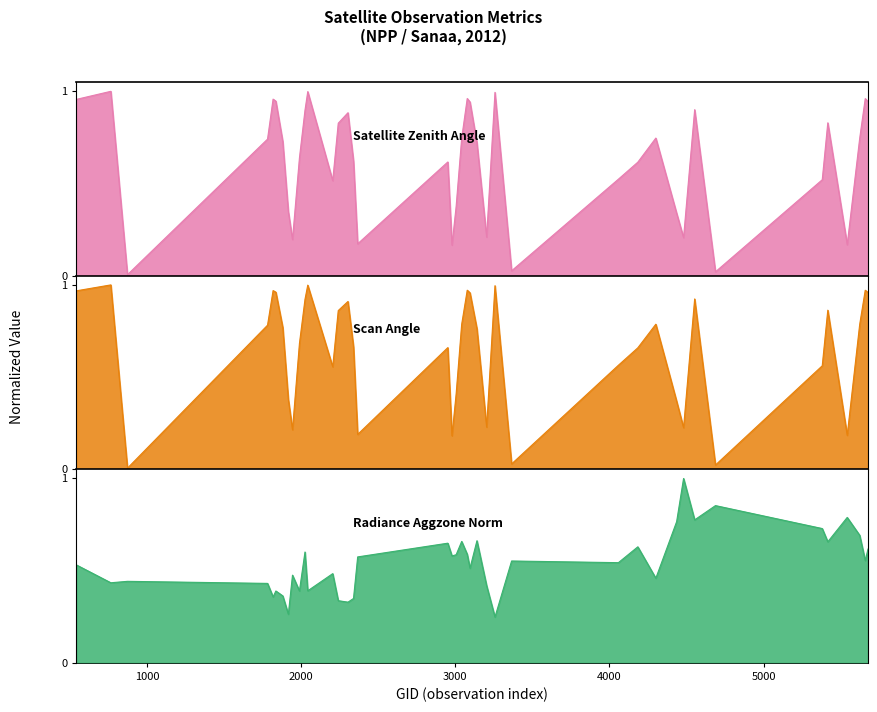

Rank the categories by satz value from lowest to highest.

872, 4688, 3365, 2978, 5543, 2366, 1943, 4481, 3203, 4436, 1916, 3005, 2204, 5381, 4058, 4184, 2951, 2339, 1988, 3140, 1880, 1781, 5624, 3041, 4301, 2240, 5417, 2303, 2024, 4553, 3095, 5678, 1835, 539, 1817, 5660, 3077, 3257, 2042, 764